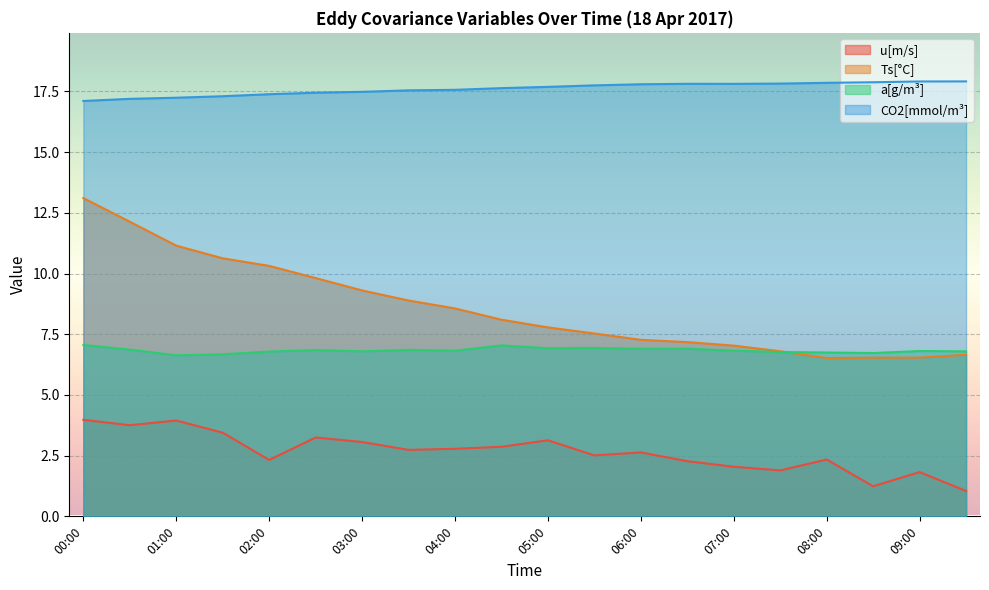

List the series in order of their peak value, highest first.

CO2[mmol/m³], Ts[°C], a[g/m³], u[m/s]